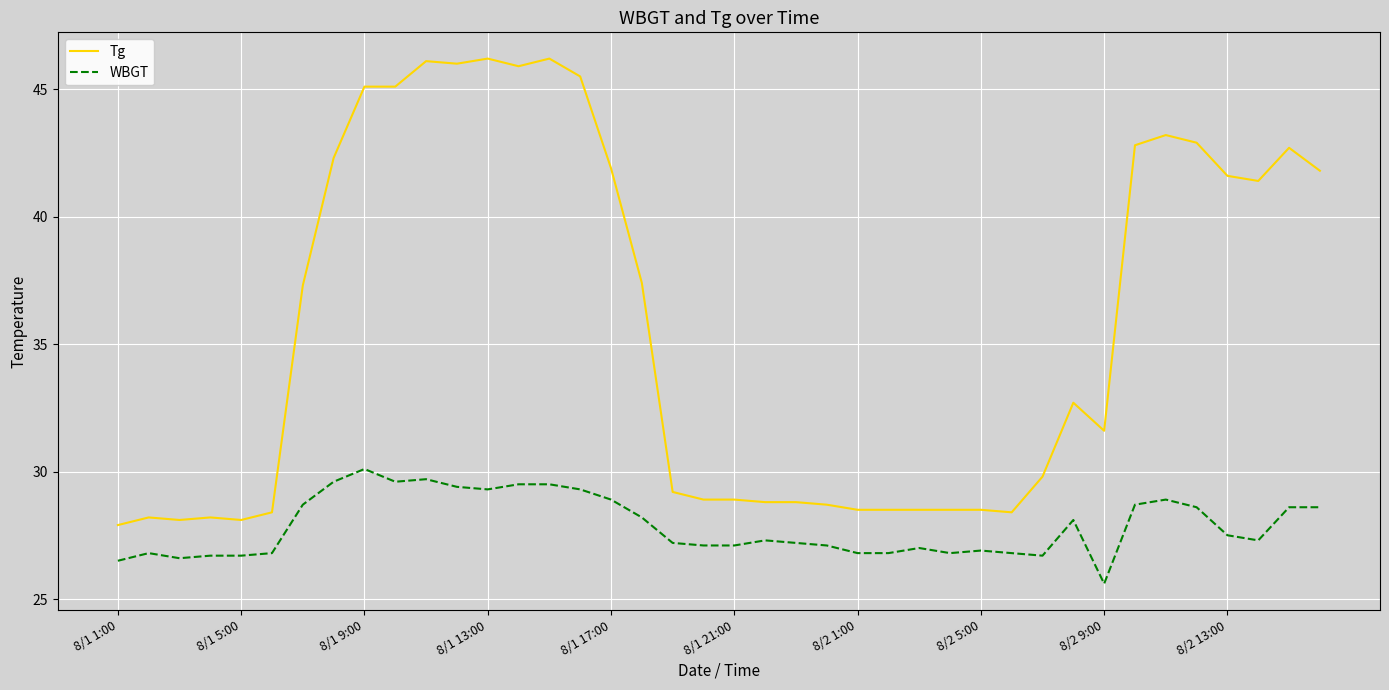

List the series in order of their overall mean, lowest first.

WBGT, Tg